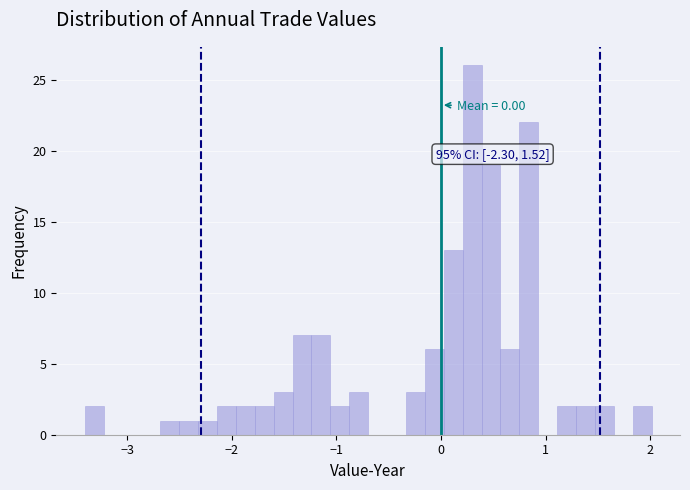

Read against the x-axis, roughly where is the centre of the tallest bar?

0.3